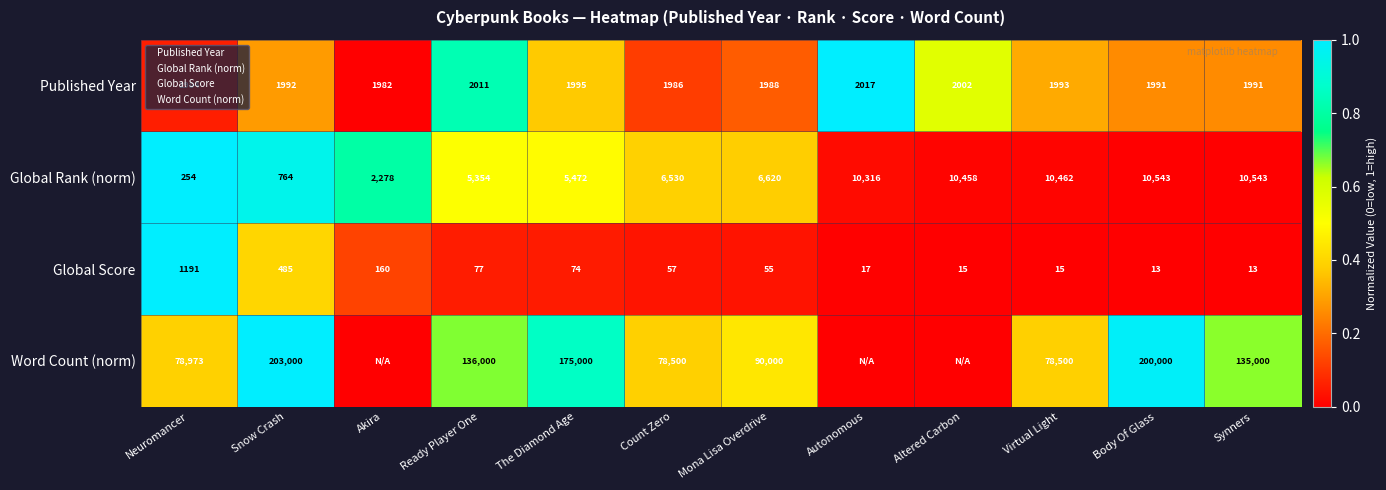

What is the difference between the Published Year values at Ready Player One and The Diamond Age?

16